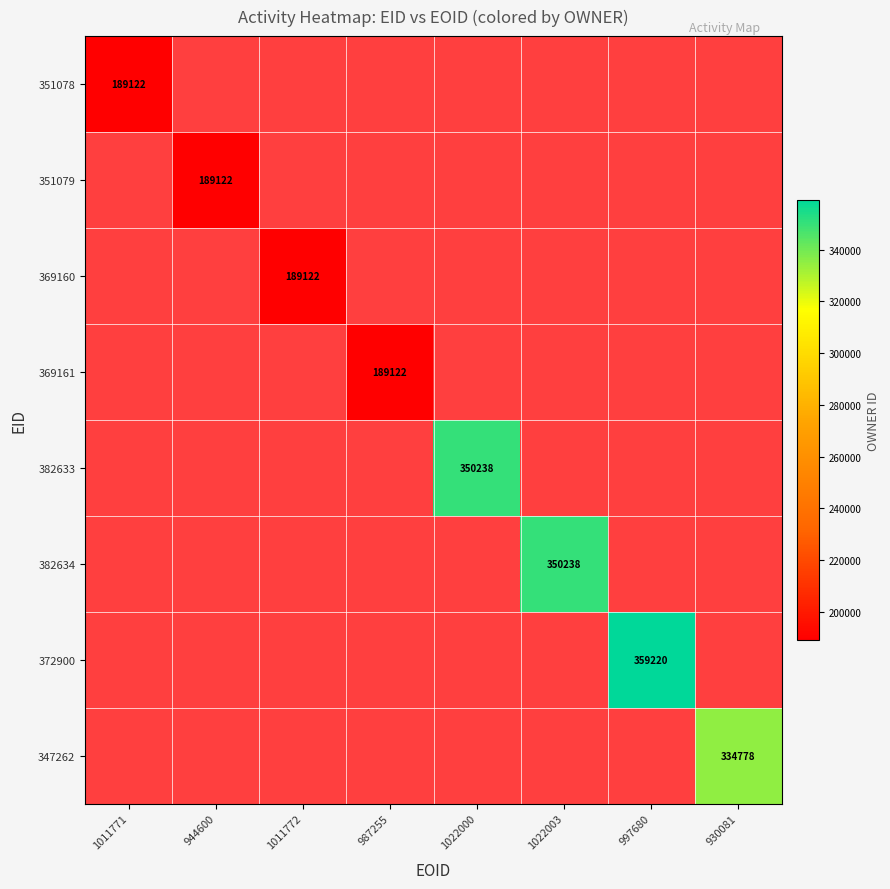

Is the value of 347262 at 930081 greater than the value of 369160 at 1011772?

Yes